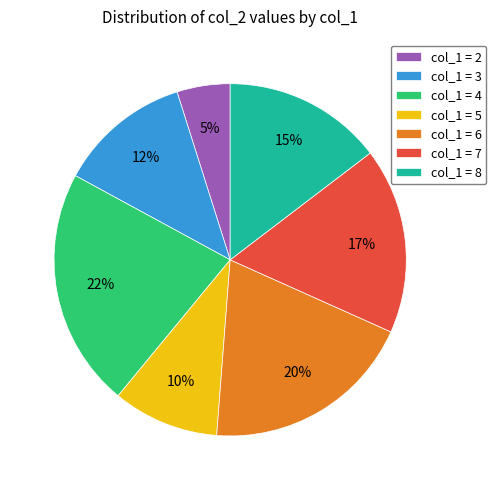

Is there a majority slice in this chart?

No